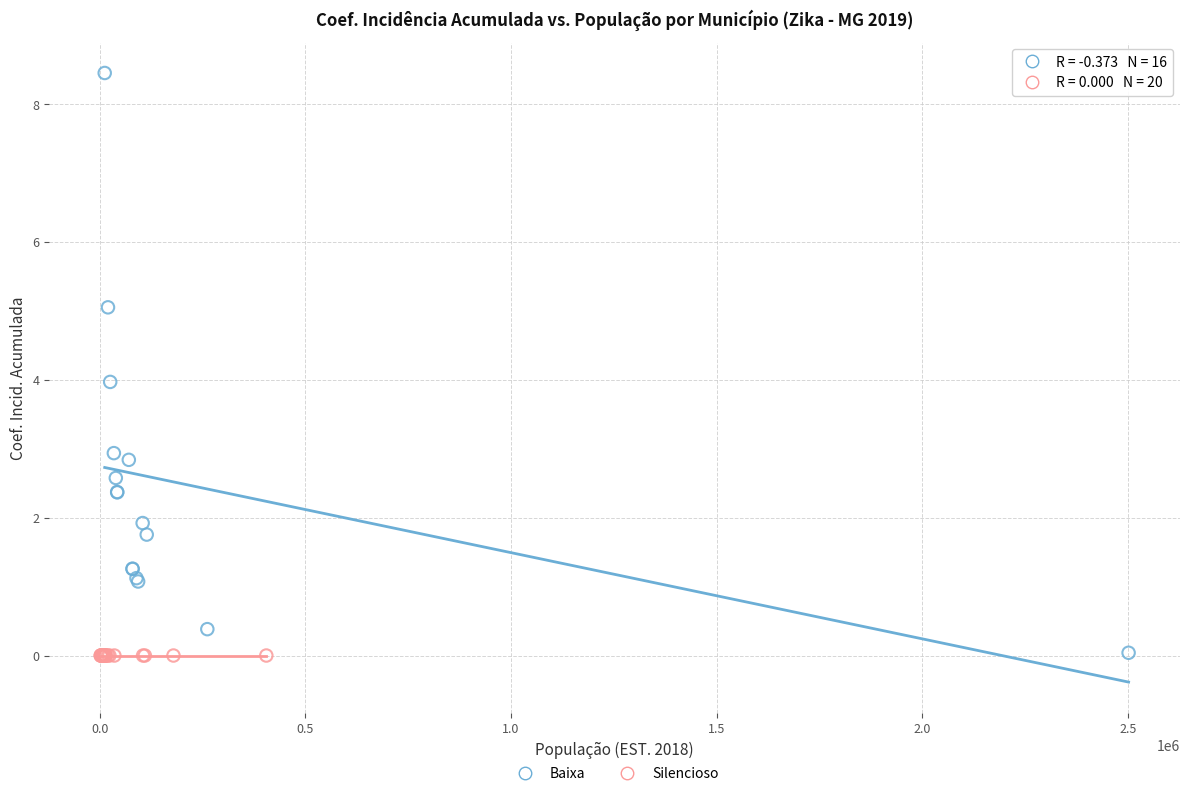

Which series reaches the maximum Y coordinate?

Baixa